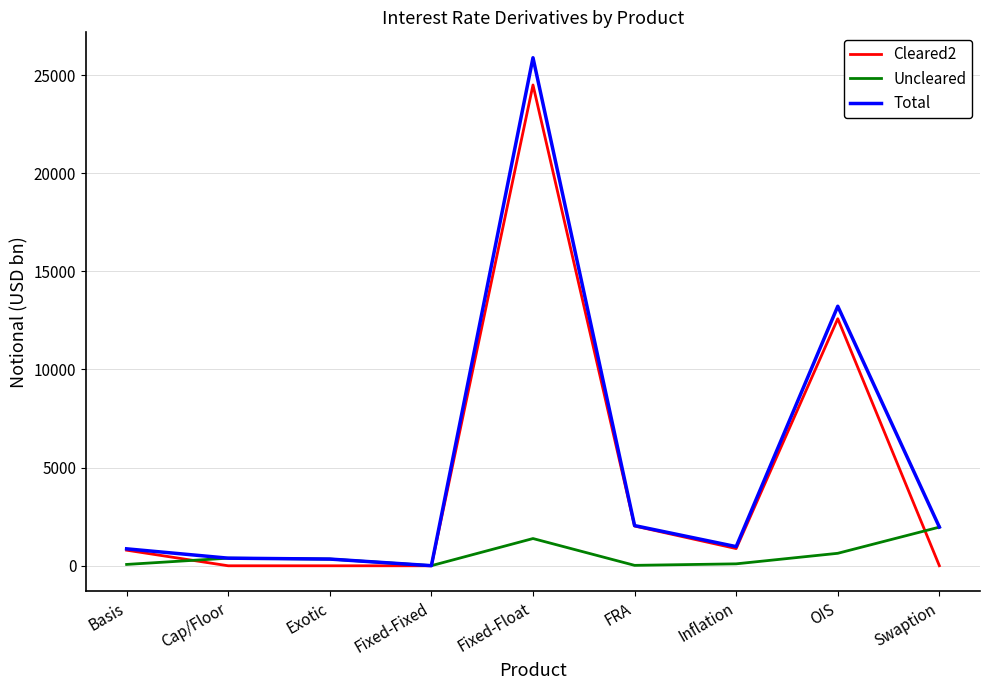

At which category is the sum across all series the highest?

Fixed-Float